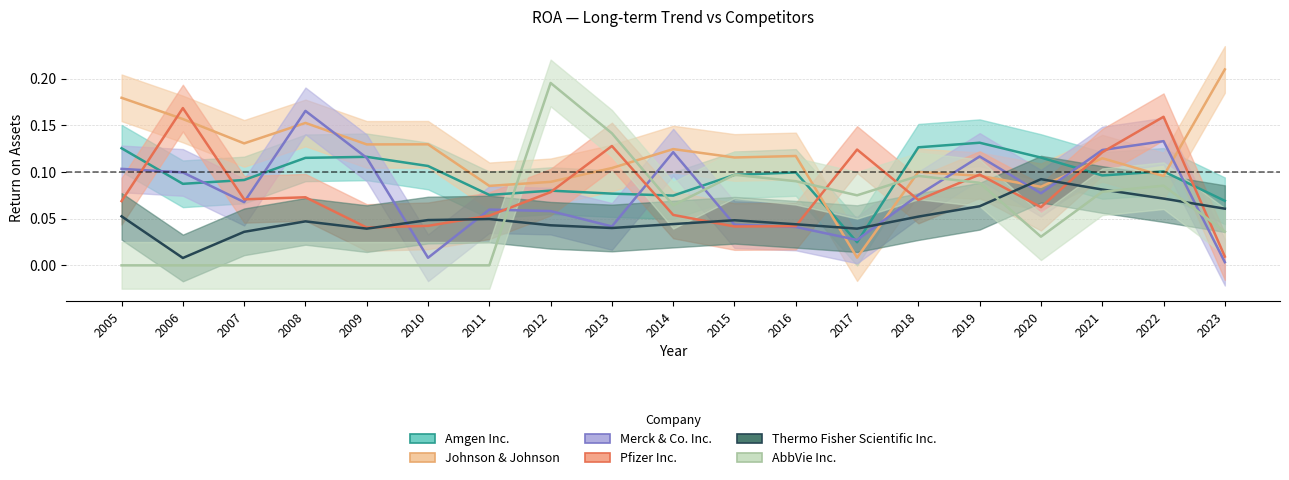

Is the value of Johnson & Johnson at 2018 greater than the value of AbbVie Inc. at 2015?

Yes